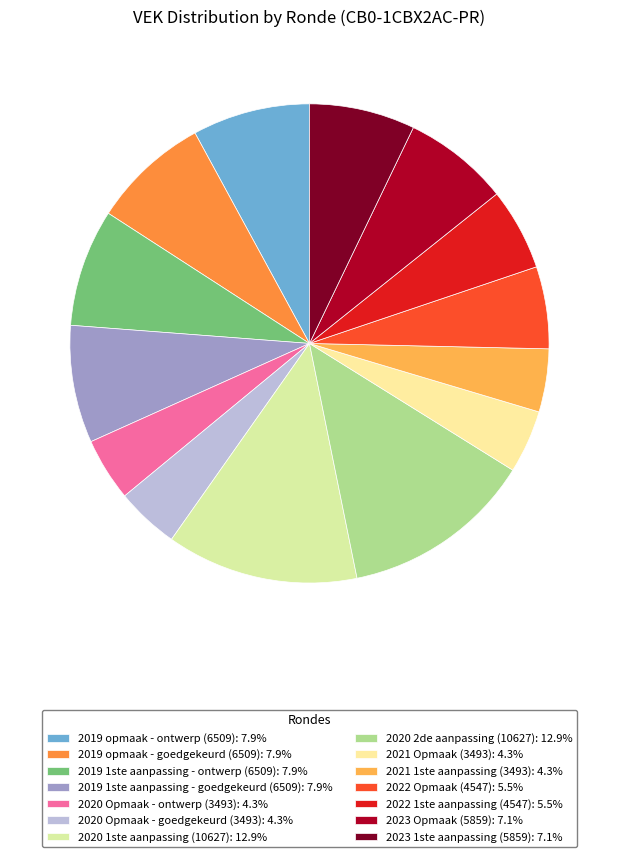

Count the number of slices in the pie.

14